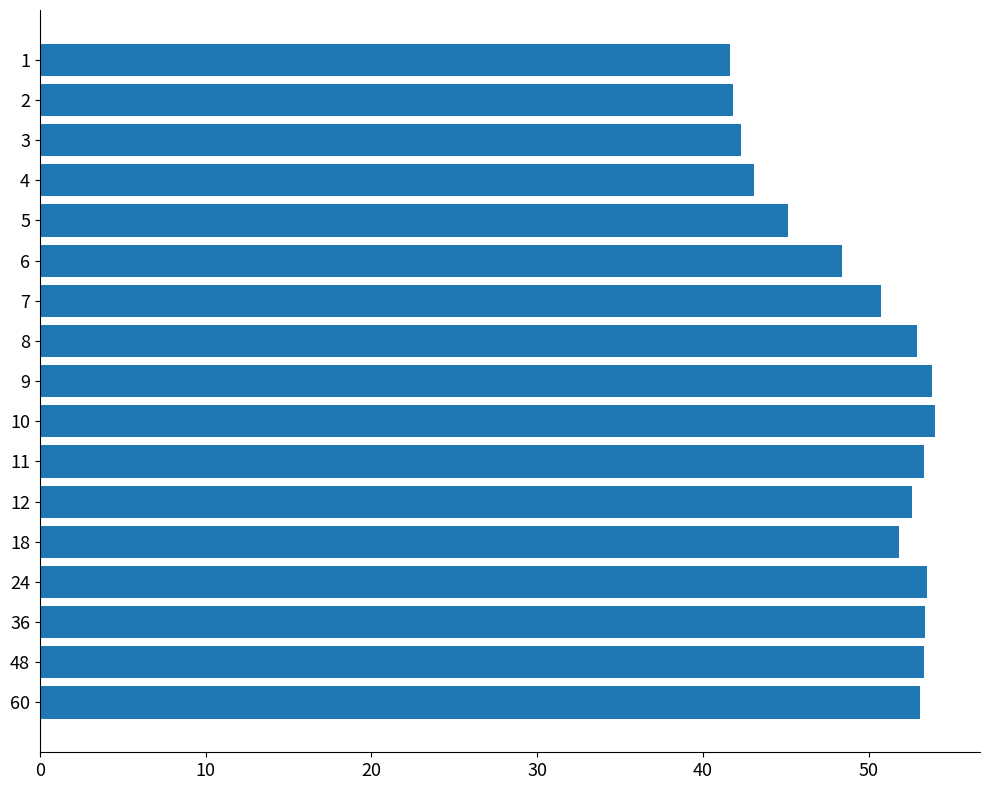

What is the sum of the values at 9 and 10?

107.8